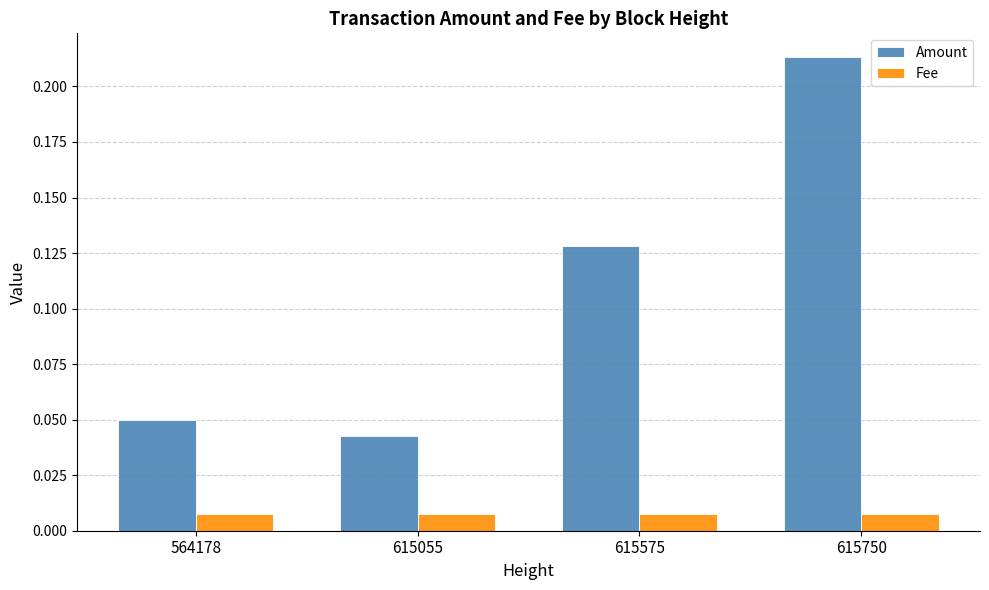

True or false: Amount has a value of 0.2 at 615575.

False